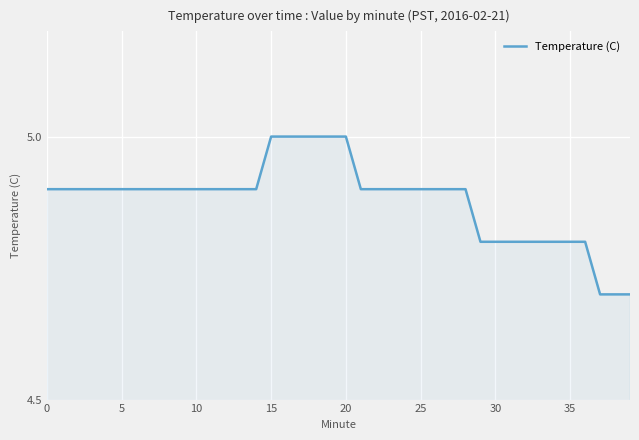

What is the greatest value displayed?

5.0